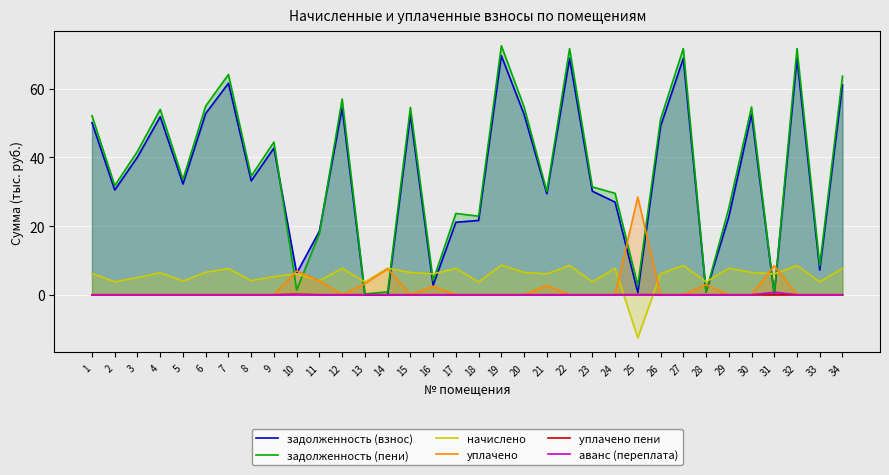

Reading right to left, transcribe all the data shown in this chart.

задолженность (взнос): 34=61.1	33=7.2	32=68.9	31=0.2	30=52.5	29=22.6	28=0.8	27=68.9	26=49.1	25=0.6	24=27.0	23=30.2	22=68.9	21=29.4	20=52.5	19=69.7	18=21.6	17=21.1	16=2.7	15=52.4	14=0.0	13=0.0	12=54.4	11=18.5	10=6.3	9=42.7	8=33.2	7=61.6	6=52.8	5=32.3	4=51.9	3=40.1	2=30.5	1=50.1
задолженность (пени): 34=63.7	33=8.5	32=71.7	31=0.0	30=54.7	29=25.2	28=0.8	27=71.7	26=51.1	25=2.7	24=29.5	23=31.4	22=71.7	21=30.1	20=54.7	19=72.5	18=22.9	17=23.7	16=4.2	15=54.6	14=0.9	13=0.2	12=57.0	11=17.9	10=1.4	9=44.5	8=34.5	7=64.2	6=55.0	5=33.6	4=54.0	3=41.8	2=31.8	1=52.2
начислено: 34=7.7	33=3.7	32=8.5	31=6.1	30=6.5	29=7.7	28=3.7	27=8.5	26=6.1	25=-12.6	24=7.7	23=3.7	22=8.5	21=6.1	20=6.5	19=8.6	18=3.7	17=7.7	16=6.1	15=6.5	14=7.7	13=3.7	12=7.7	11=4.1	10=6.1	9=5.3	8=4.1	7=7.6	6=6.5	5=4.0	4=6.4	3=5.0	2=3.8	1=6.2
уплачено: 34=0.0	33=0.0	32=0.0	31=8.5	30=0.0	29=0.0	28=2.9	27=0.0	26=0.0	25=28.5	24=0.0	23=0.0	22=0.0	21=2.7	20=0.0	19=0.0	18=0.0	17=0.0	16=2.5	15=0.0	14=7.6	13=3.2	12=0.0	11=4.0	10=6.9	9=0.0	8=0.0	7=0.0	6=0.0	5=0.0	4=0.0	3=0.0	2=0.0	1=0.0
уплачено пени: 34=0.0	33=0.0	32=0.0	31=0.0	30=0.0	29=0.0	28=0.0	27=0.0	26=0.0	25=0.0	24=0.0	23=0.0	22=0.0	21=0.0	20=0.0	19=0.0	18=0.0	17=0.0	16=0.0	15=0.0	14=0.0	13=0.0	12=0.0	11=0.0	10=0.2	9=0.0	8=0.0	7=0.0	6=0.0	5=0.0	4=0.0	3=0.0	2=0.0	1=0.0
аванс (переплата): 34=0.0	33=0.0	32=0.0	31=0.7	30=0.0	29=0.0	28=0.0	27=0.0	26=0.0	25=0.0	24=0.0	23=0.0	22=0.0	21=0.0	20=0.0	19=0.0	18=0.0	17=0.0	16=0.0	15=0.0	14=0.0	13=0.0	12=0.0	11=0.0	10=0.0	9=0.0	8=0.0	7=0.0	6=0.0	5=0.0	4=0.0	3=0.0	2=0.0	1=0.0